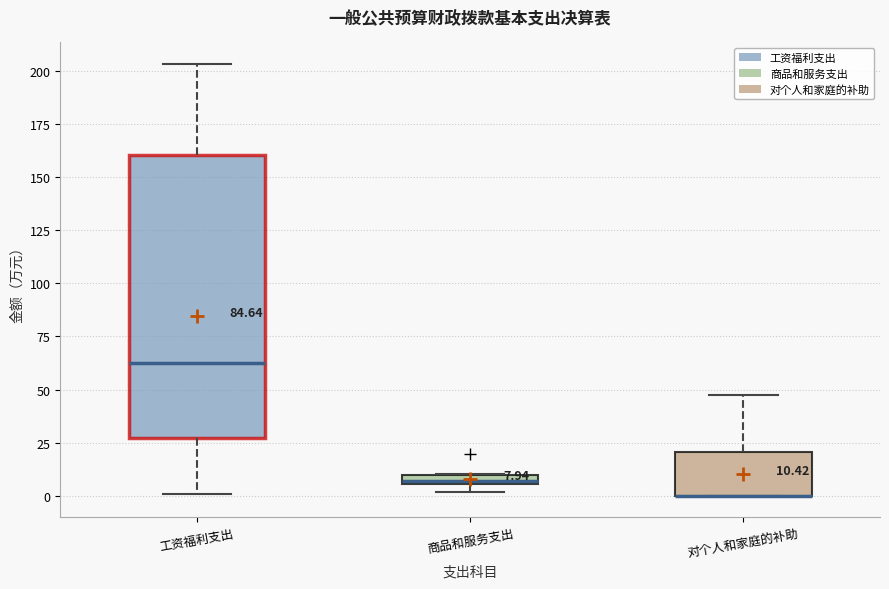

Which box is the tallest, from its lower edge to its upper edge?

工资福利支出